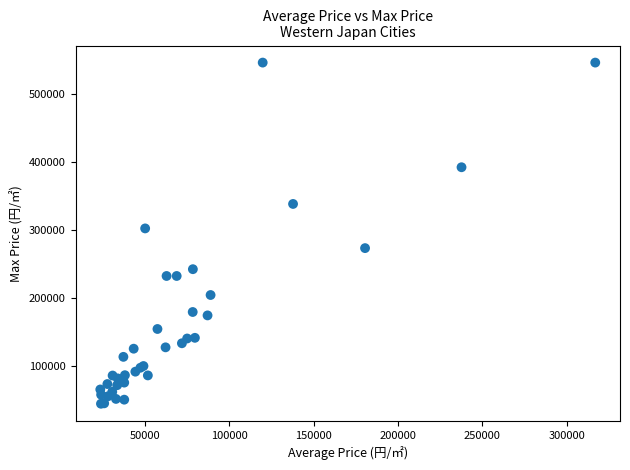

What Y value in the scatter plot is closest to 295000?

302000